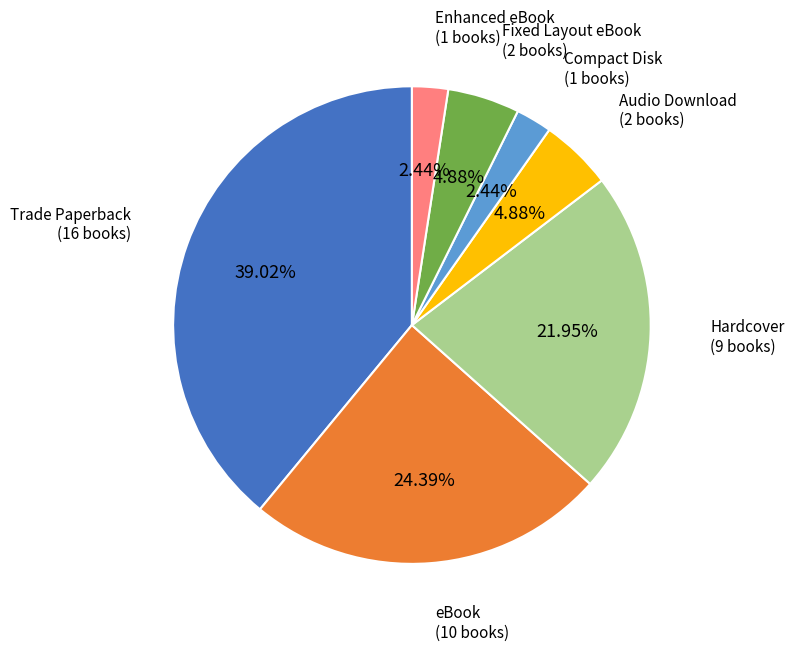

Does any single category account for the majority?

No